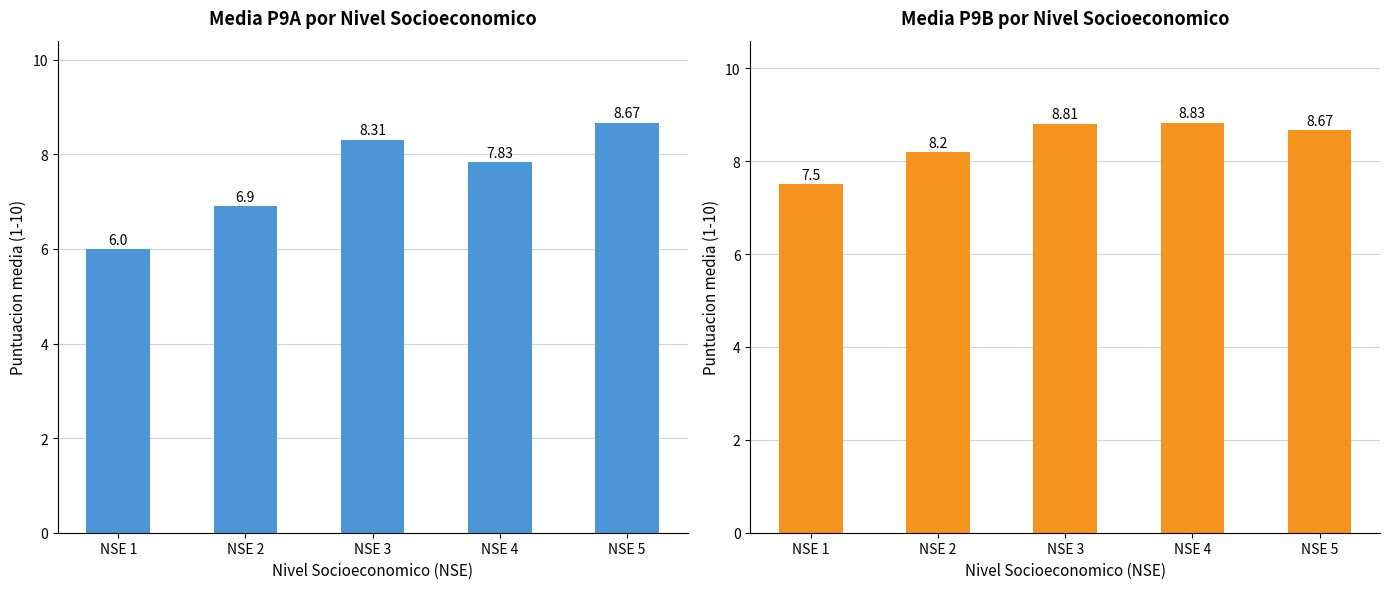

What is the value of the P9A bar at the 3rd from the left?

8.3